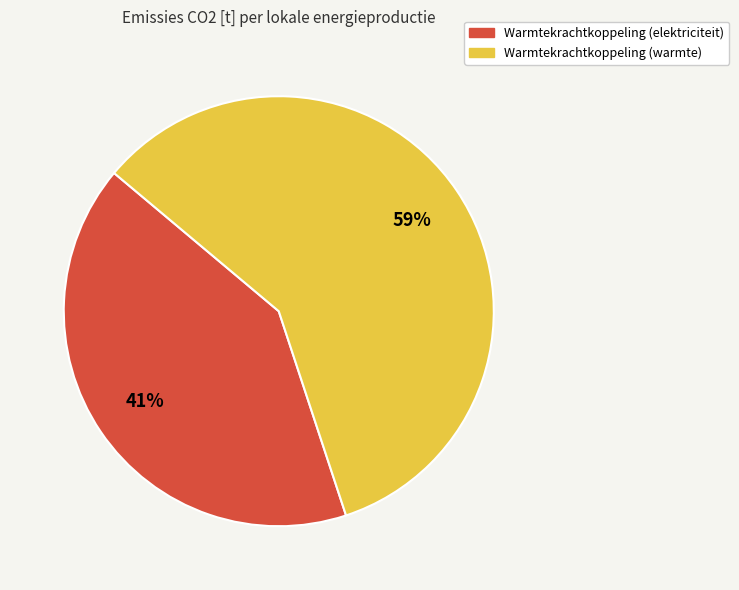

To the nearest percent, what is the difference between the largest and smallest slice percentages?

18%